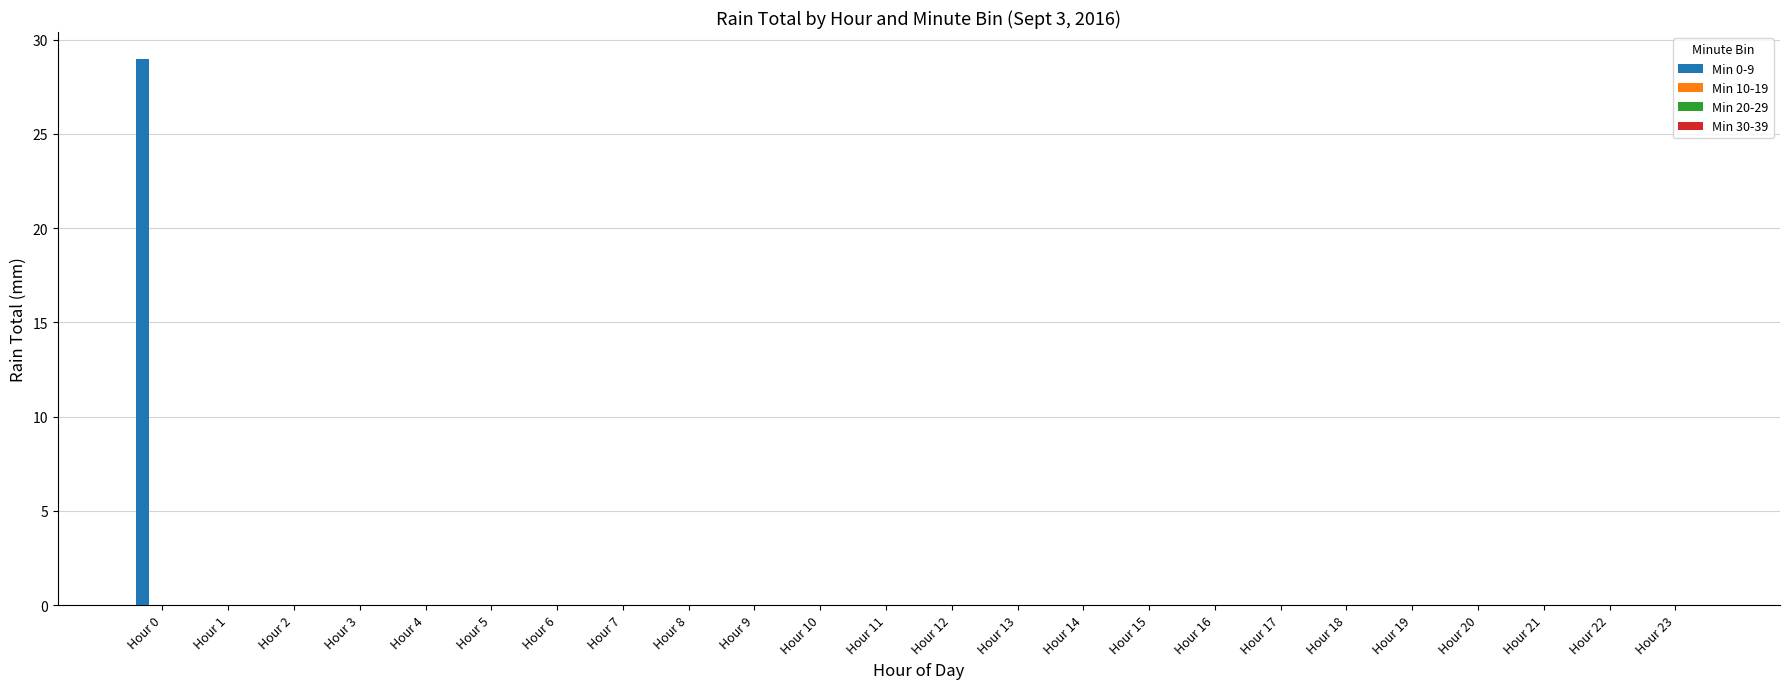

Are the bars horizontal?

No